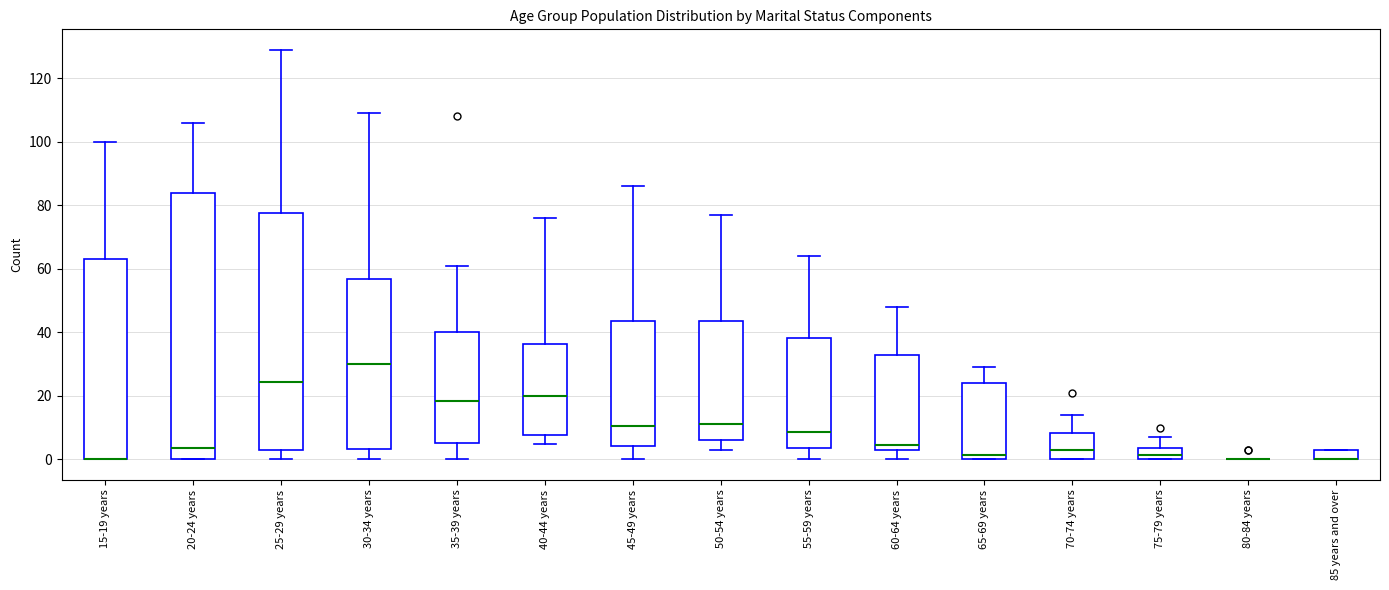

Reading left to right, read every box against the y-axis: the position of its median line, the range the box covers, and the ends of its whiskers. The values are not printed on the chart, so give them approximately, as read against the axis.

15-19 years: median 0 (drawn on the box's lower edge), box 0 to 64, whiskers 0 to 100
20-24 years: median 4, box 0 to 84, whiskers 0 to 106
25-29 years: median 24, box 4 to 78, whiskers 0 to 130
30-34 years: median 30, box 4 to 56, whiskers 0 to 110
35-39 years: median 18, box 6 to 40, whiskers 0 to 62
40-44 years: median 20, box 8 to 36, whiskers 6 to 76
45-49 years: median 10, box 4 to 44, whiskers 0 to 86
50-54 years: median 12, box 6 to 44, whiskers 4 to 78
55-59 years: median 8, box 4 to 38, whiskers 0 to 64
60-64 years: median 4 (just above the box's lower edge), box 4 to 34, whiskers 0 to 48
65-69 years: median 2, box 0 to 24, whiskers 0 to 30
70-74 years: median 4, box 0 to 8, whiskers 0 to 14
75-79 years: median 2, box 0 to 4, whiskers 0 to 8
80-84 years: box collapsed to a line at 0, whiskers 0 to 0
85 years and over: median 0 (drawn on the box's lower edge), box 0 to 4, whiskers 0 to 4